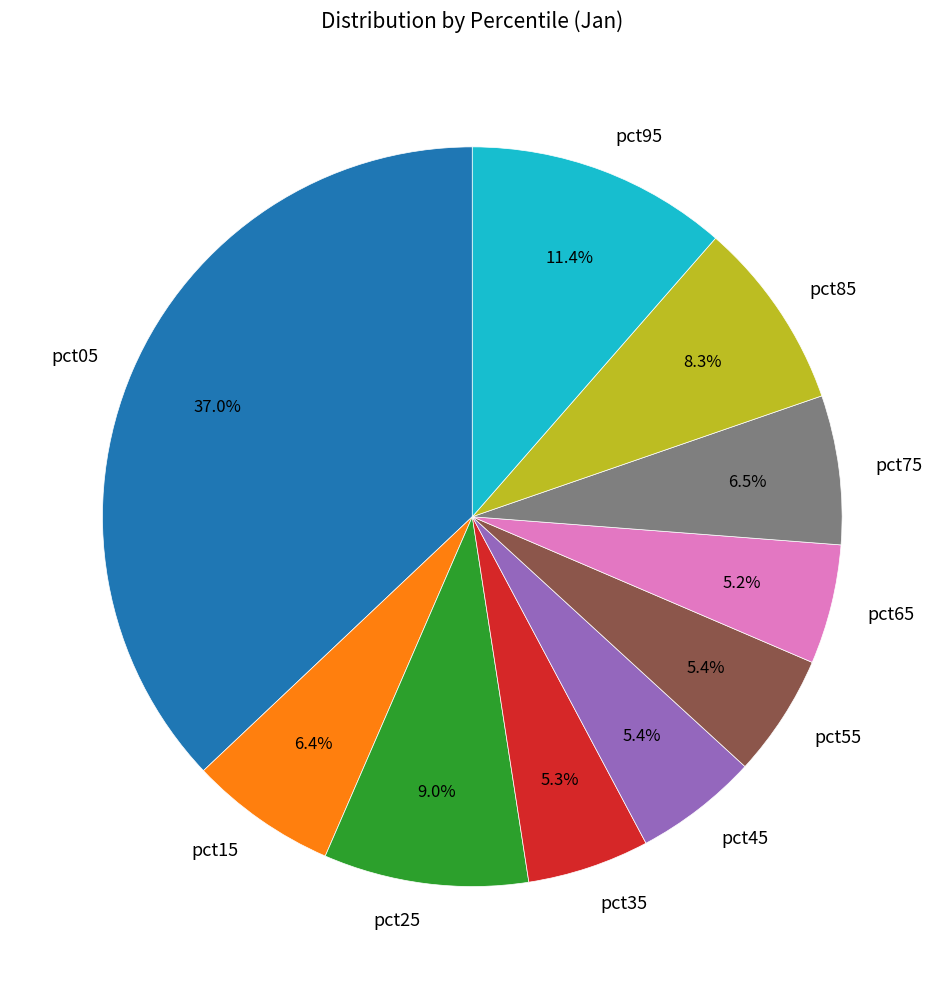

How many slices are in this pie chart?

10